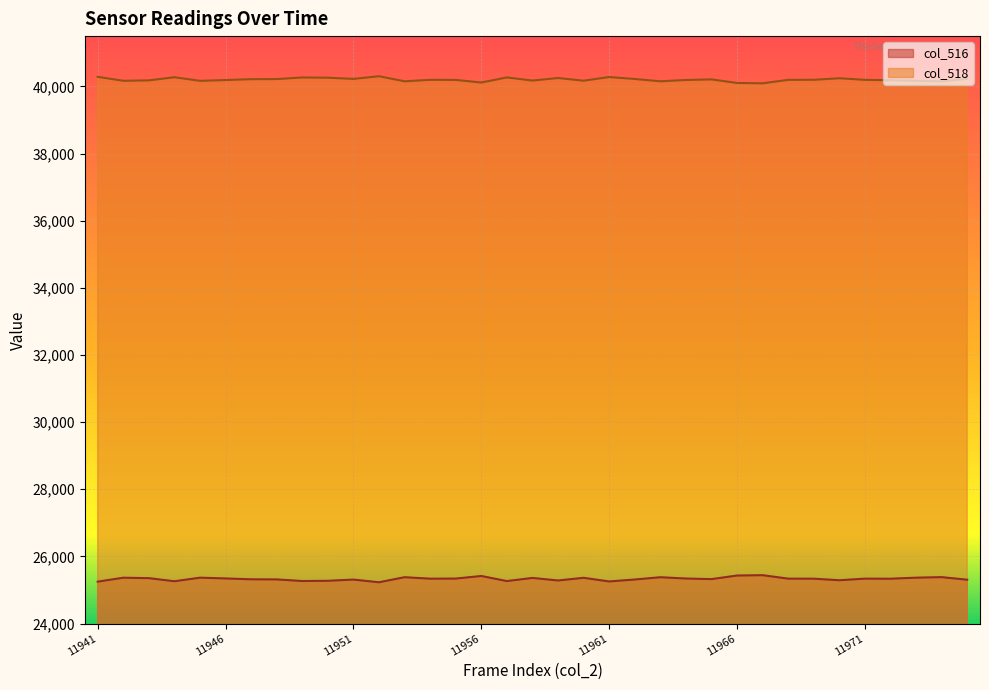

What are all the series names shown in the legend?

col_516, col_518